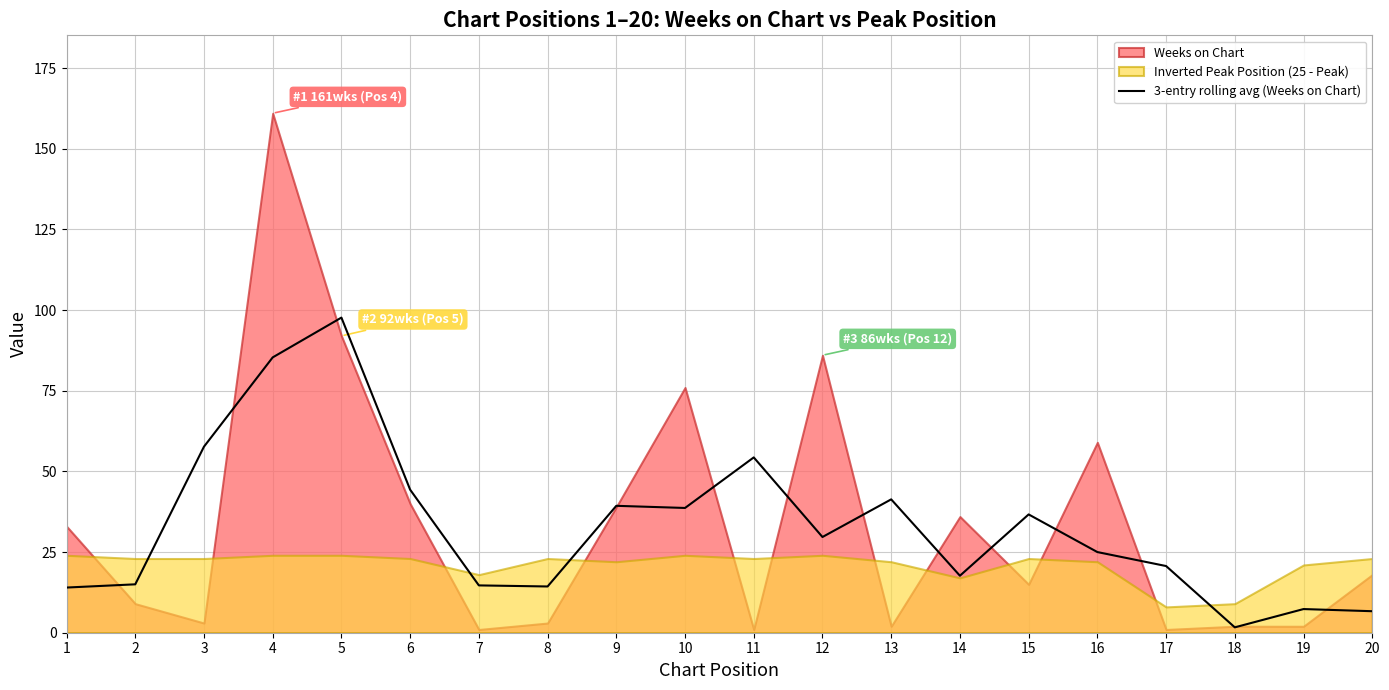

True or false: 3-entry rolling avg (Weeks on Chart) has a value of 20.8 at 8.

False